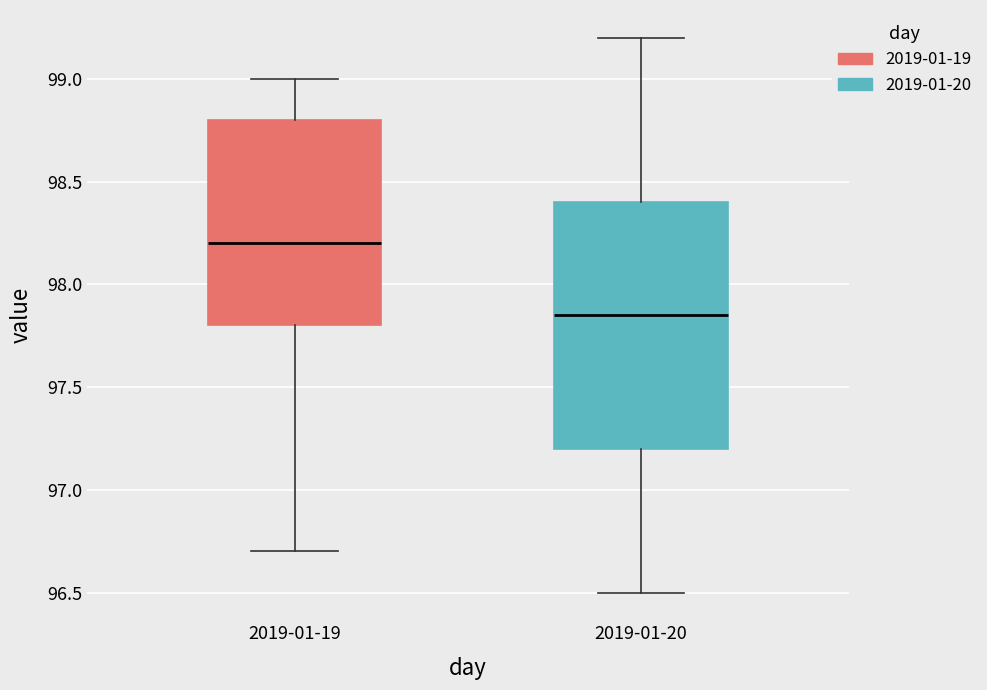

Which box is the tallest, from its lower edge to its upper edge?

2019-01-20